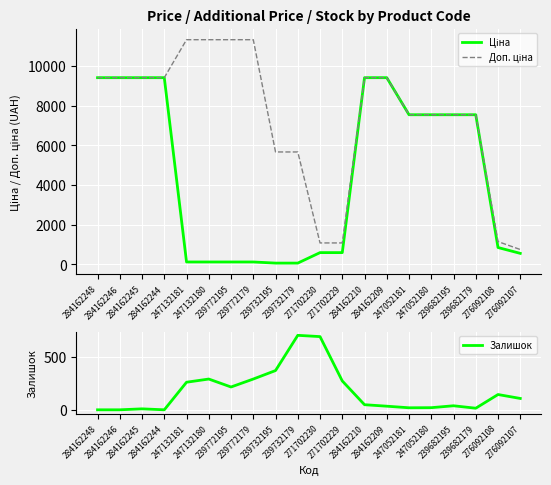

True or false: Ціна and Доп. ціна cross at least once.

False